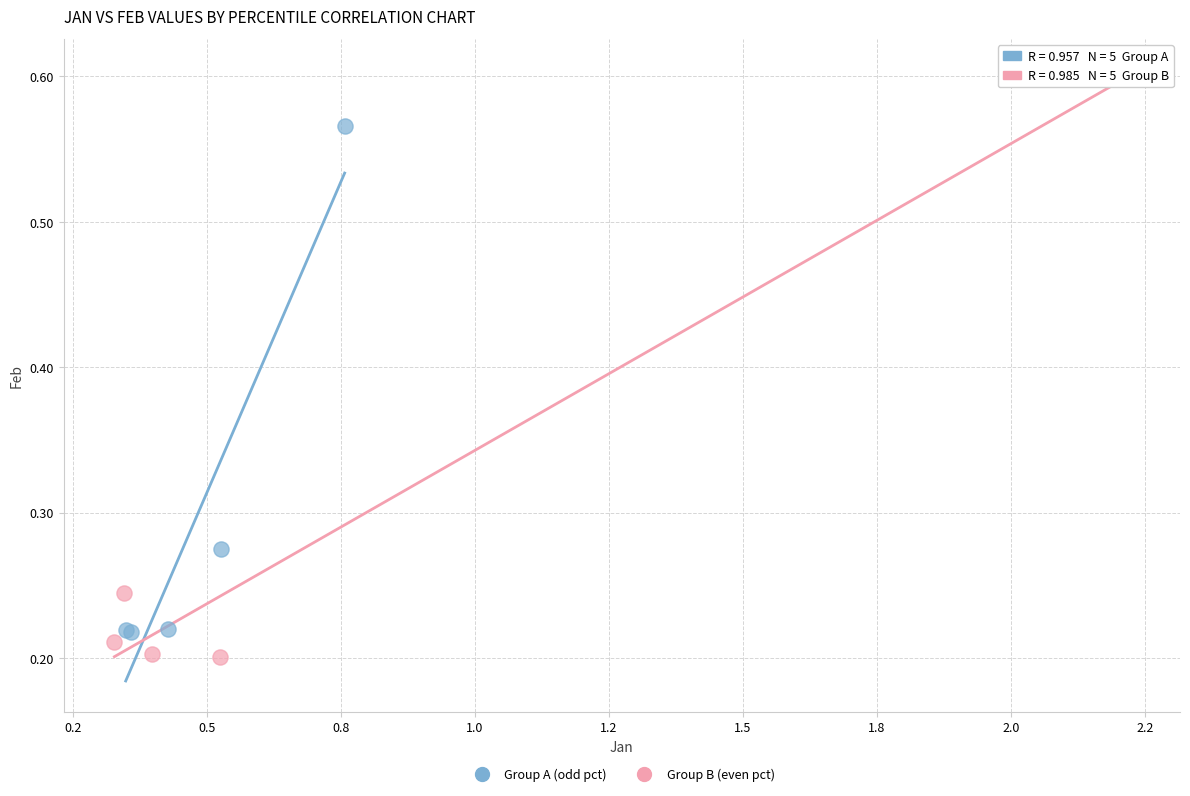

What are all the series names shown in the legend?

Group A (odd pct), Group B (even pct)